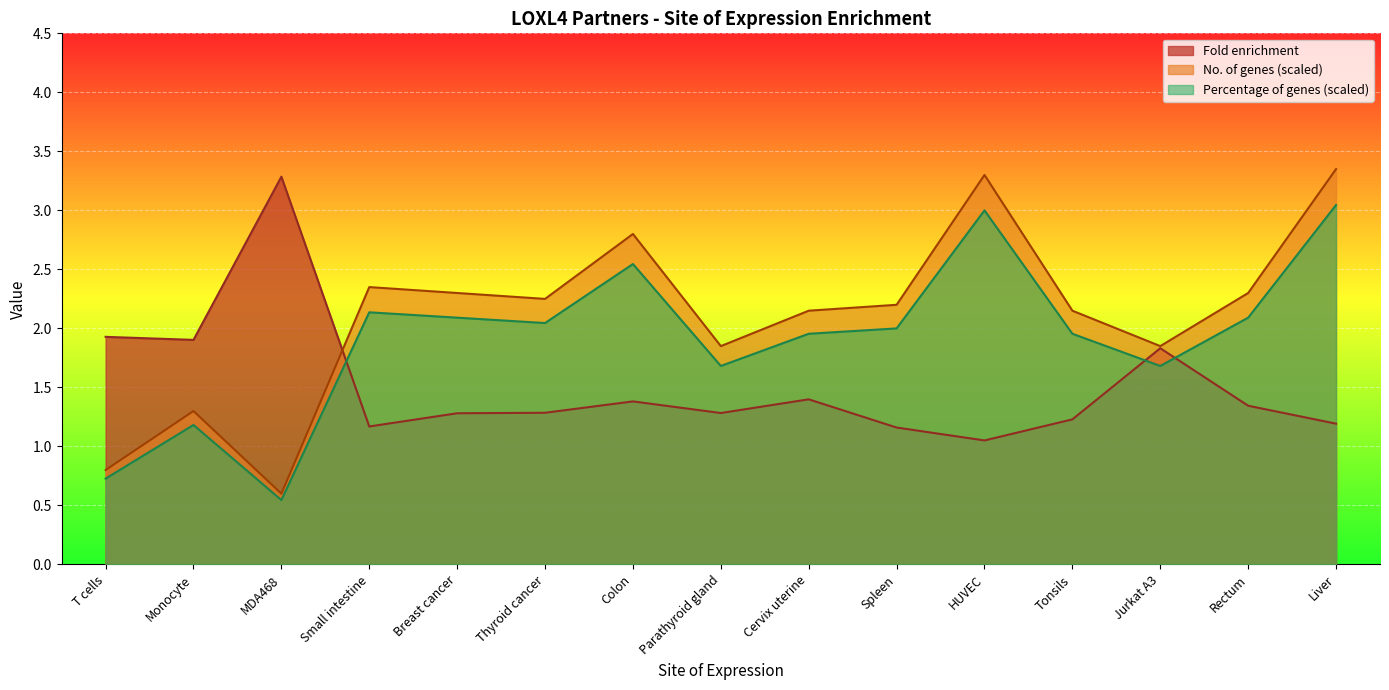

How many interior local peaks does the Percentage of genes series have?

4